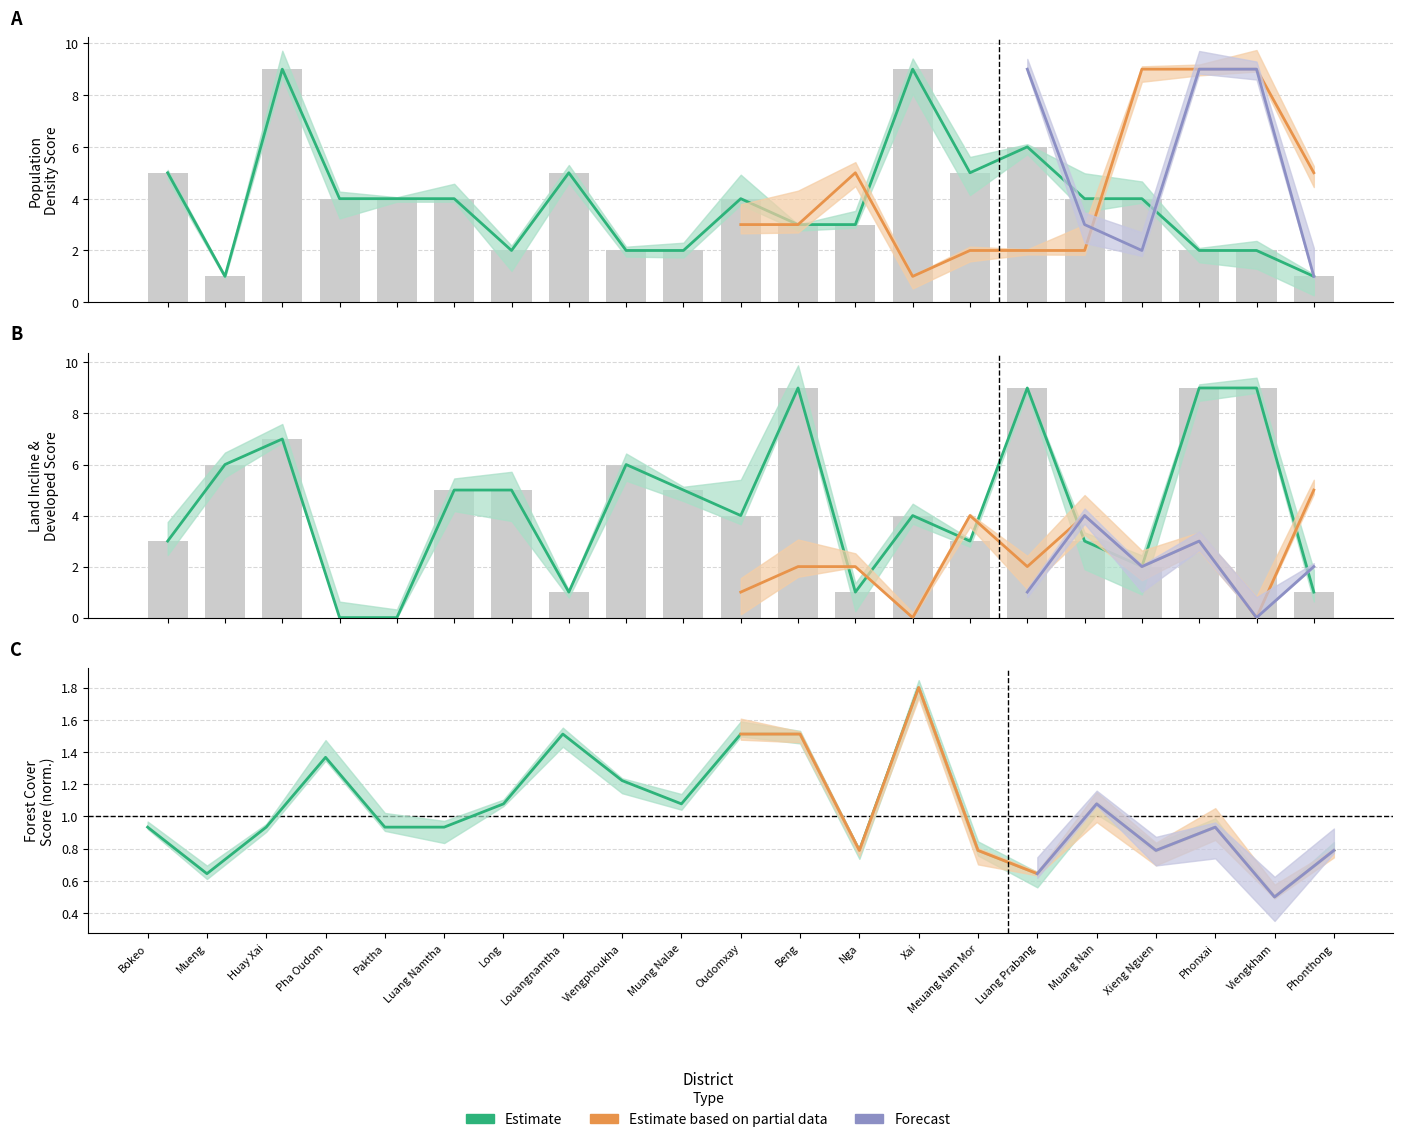

Is the value of Forest Cover Score at Xai greater than the value of Land Incline Score at Luang Namtha?

No